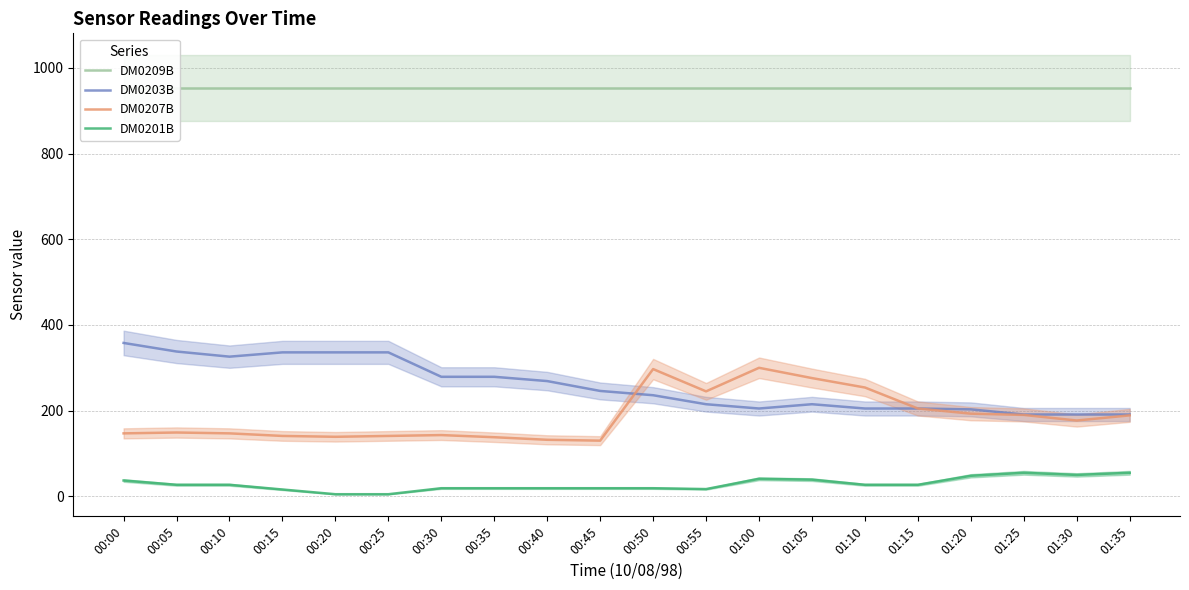

Between 00:10 and 01:05, which series saw the biggest shift?

DM0207B